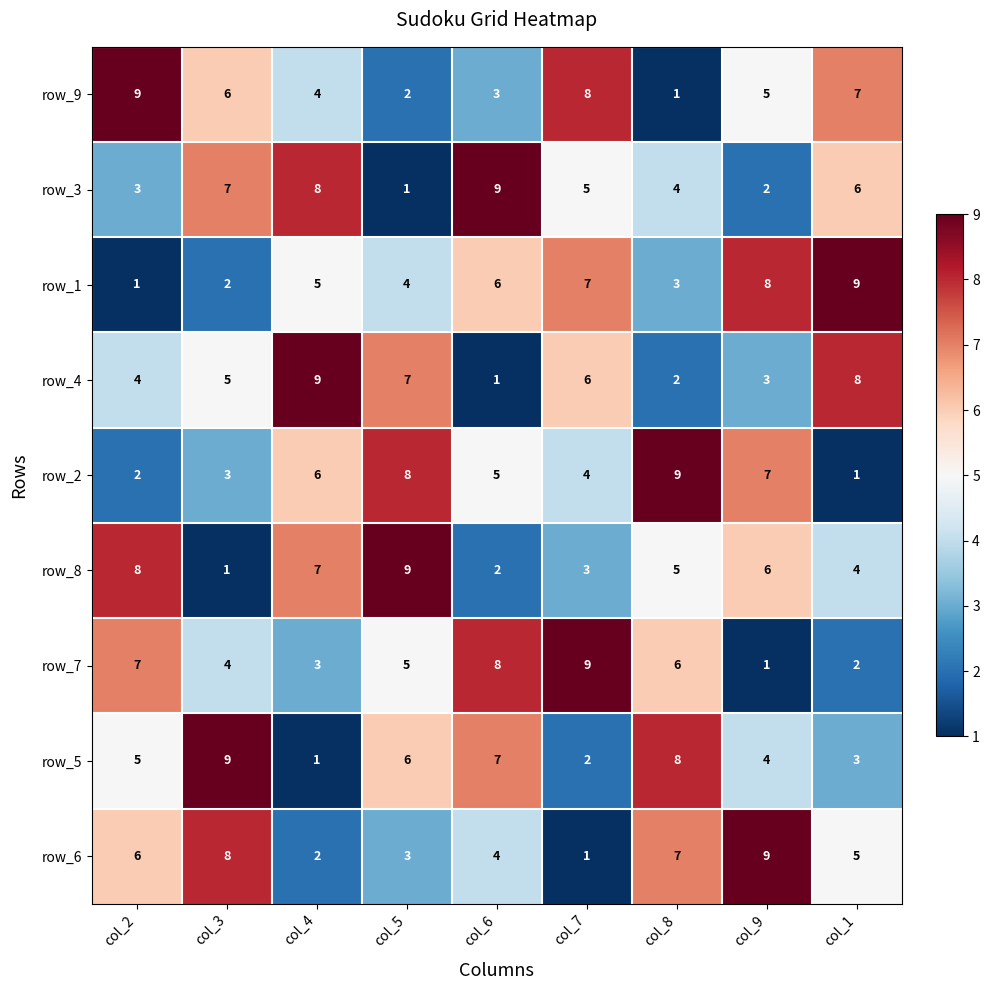

The row_5 series shows 9 at col_2. True or false?

False